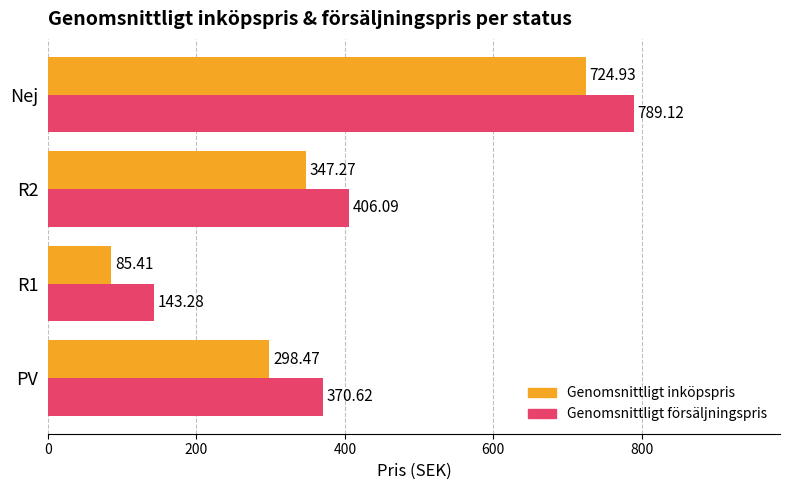

At which category is the sum across all series the highest?

Nej